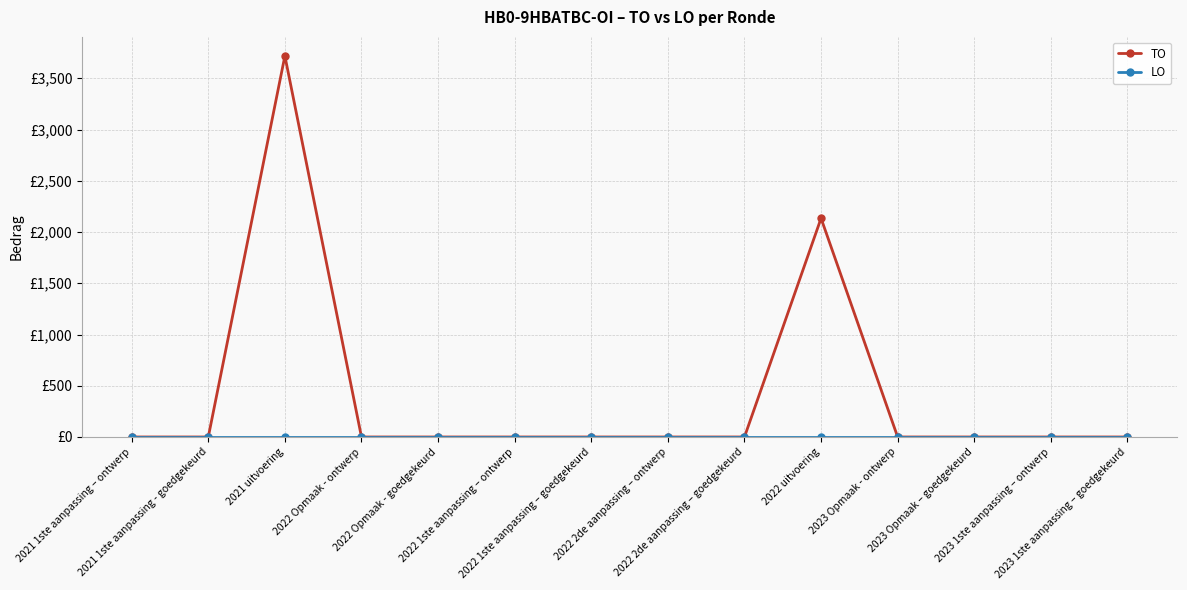

Is this an area chart (filled region under the line)?

No